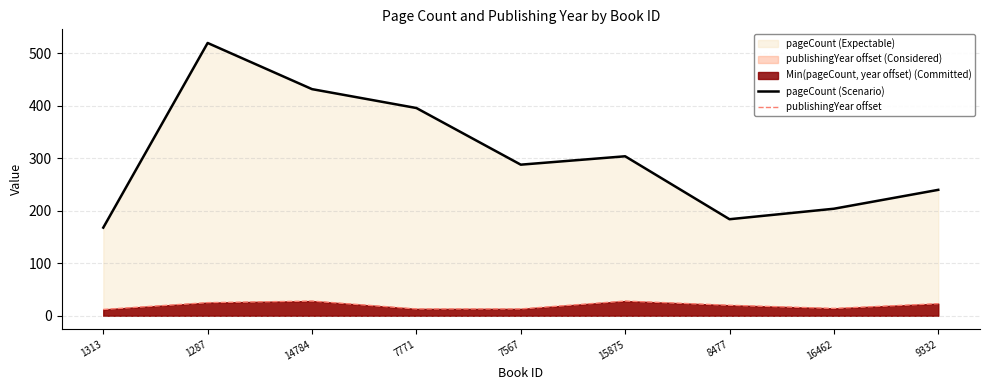

How many interior local peaks does the publishingYear offset series have?

2